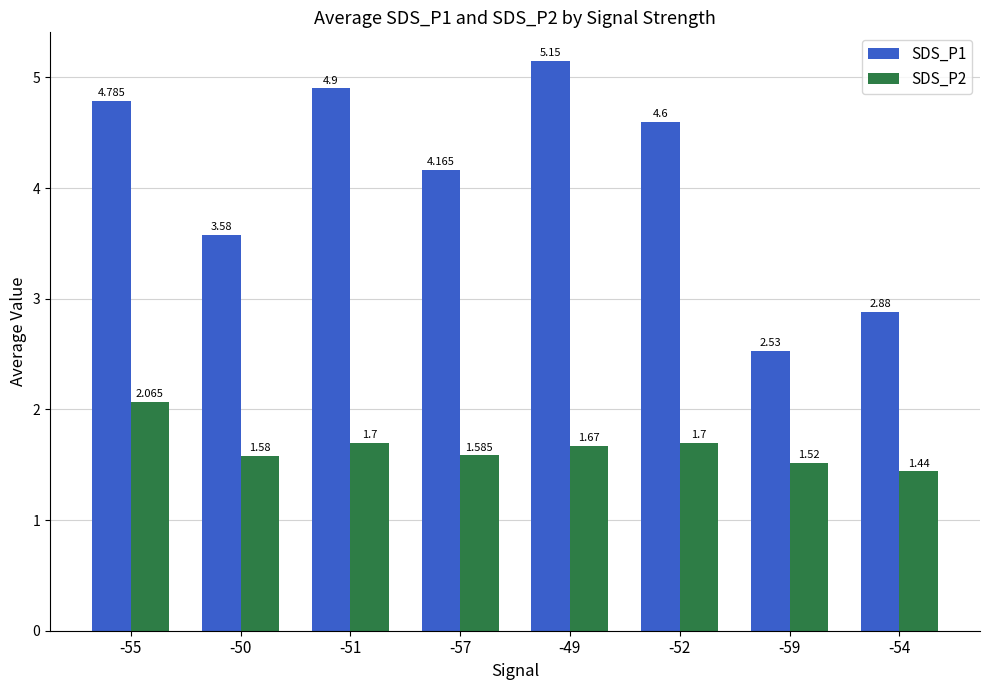

Is the value of SDS_P2 at -52 greater than the value of SDS_P1 at -57?

No